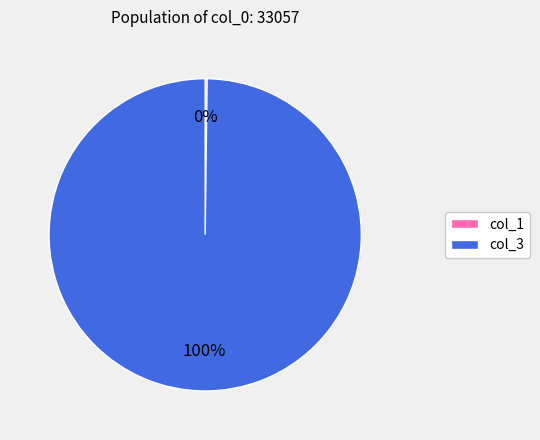

The col_3 slice represents 90% of the pie. True or false?

False